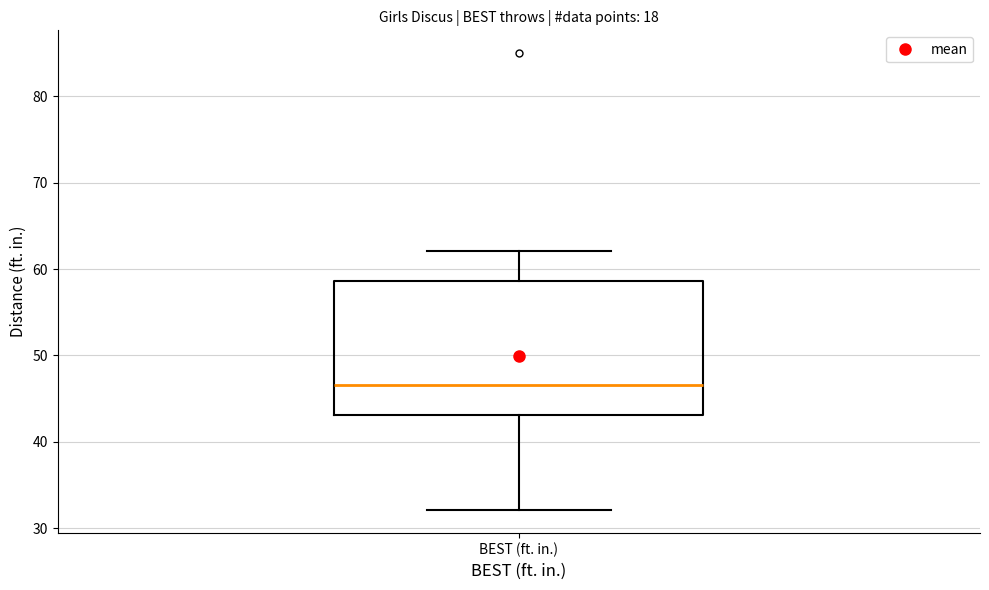

Read this box plot against the y-axis: the position of the median line, the range covered by the box, and the ends of both whiskers. The values are not printed on the chart, so give them approximately, as read against the axis.

median 47, box 43 to 59, whiskers 32 to 62